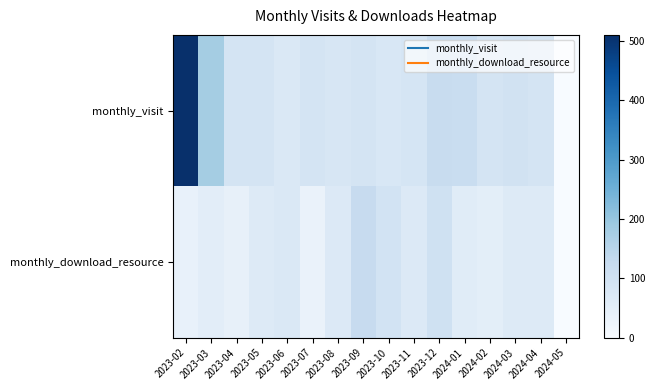

What is the total value across all series at 2023-06?

145